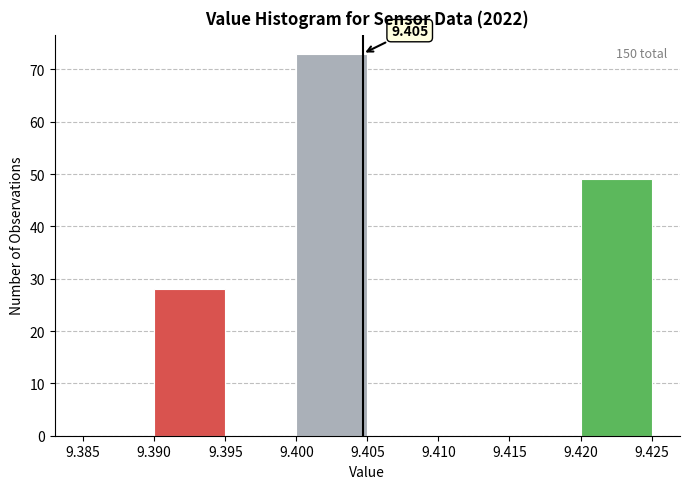

Over which range of the x-axis is the bar tallest?

9.400 to 9.405